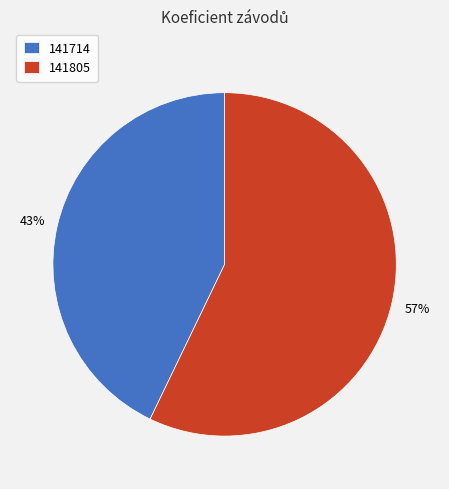

Do 141714 and 141805 together represent more than half of the pie?

Yes